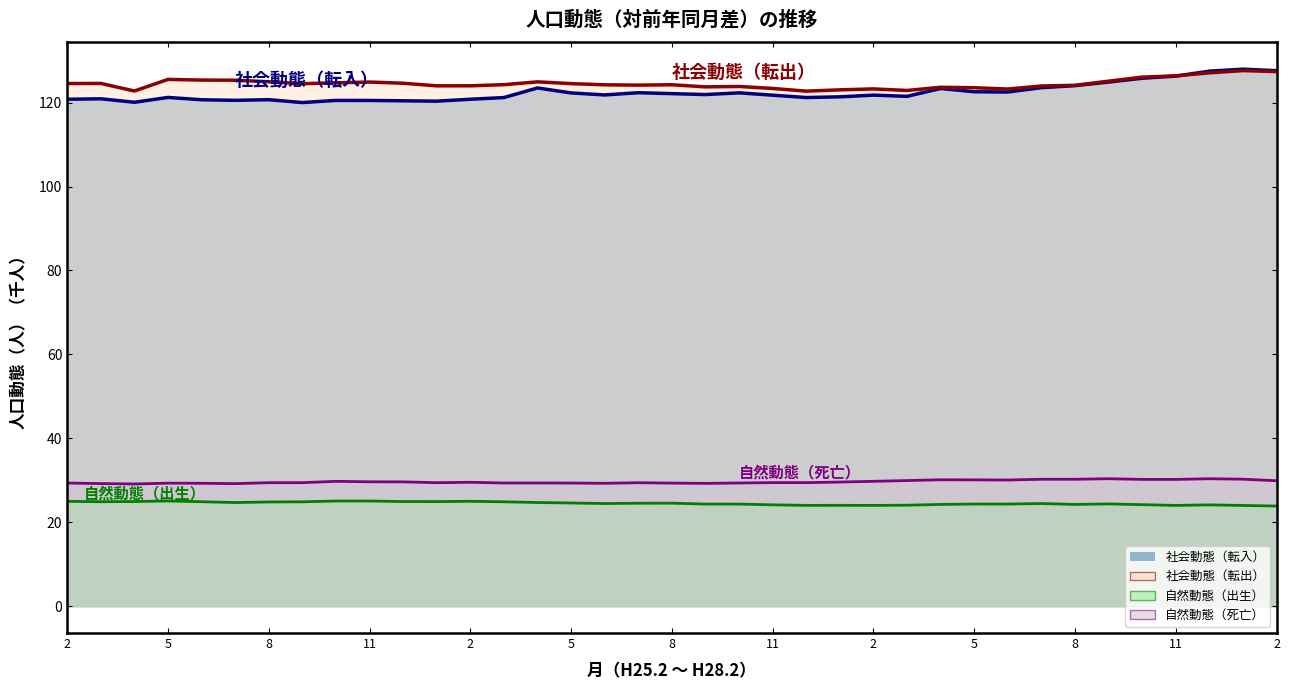

What is the total value across all series at 12?

299.6